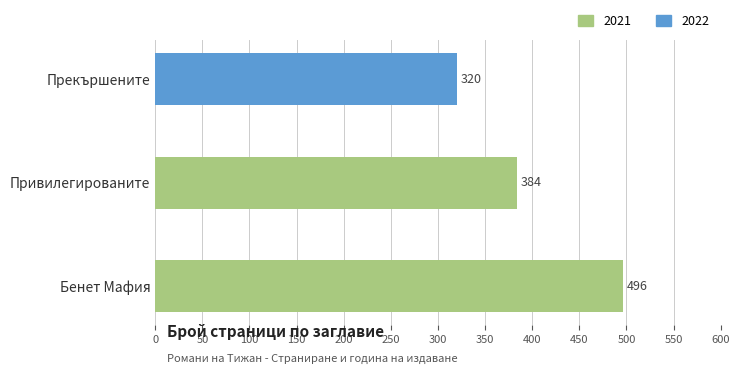

What is the change in value from Бенет Мафия to Прекършените?

-176